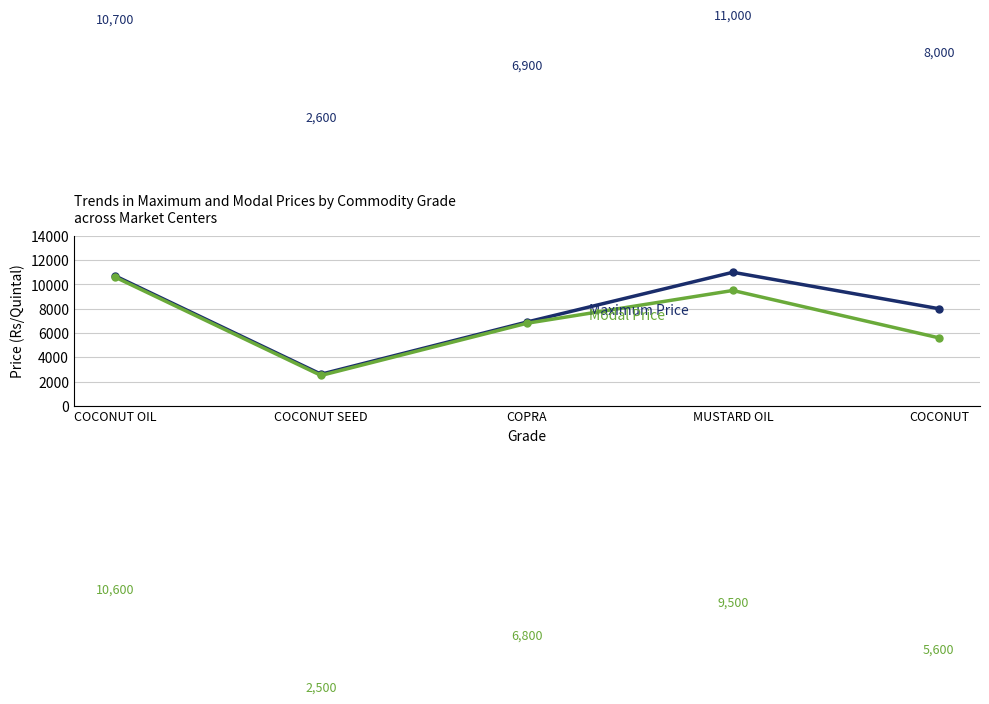

What is the total value across all series at COCONUT?

13600